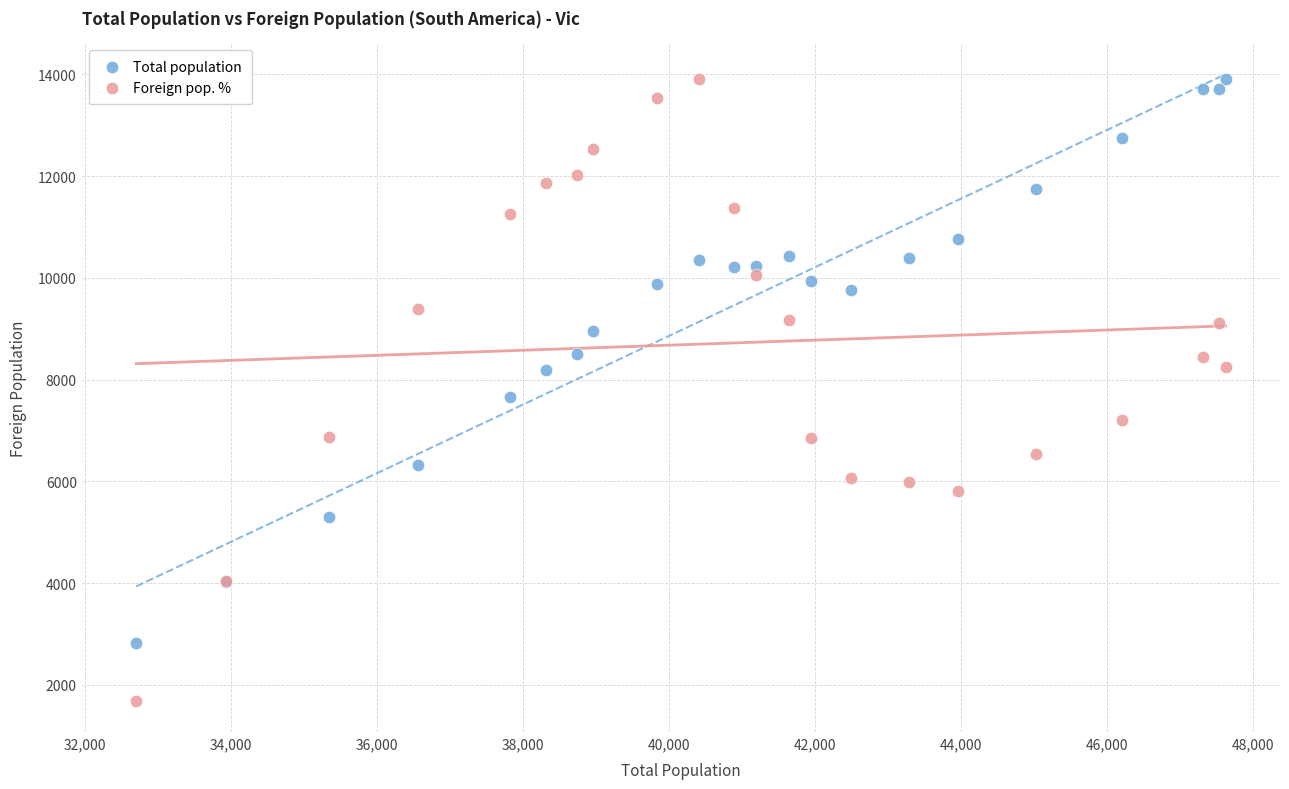

Across all series, what Y value is closest to 7802?

7650.0